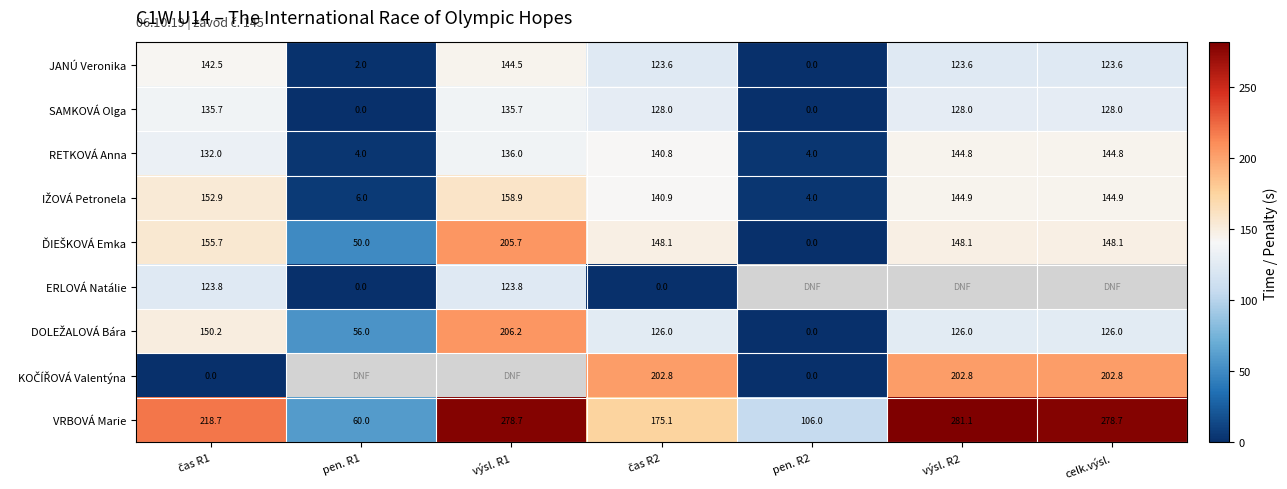

Rank the categories by JANÚ Veronika value from highest to lowest.

výsl. R1, čas R1, čas R2, výsl. R2, celk.výsl., pen. R1, pen. R2